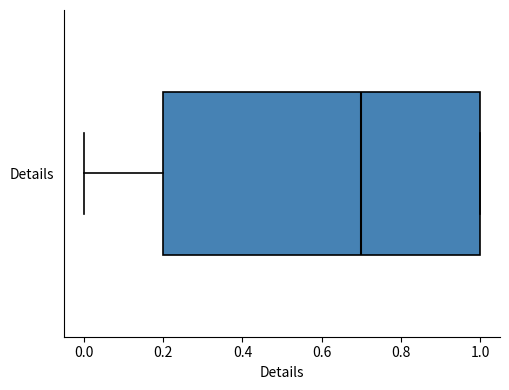

Read this box plot against the x-axis: the position of the median line, the range covered by the box, and the ends of both whiskers. The values are not printed on the chart, so give them approximately, as read against the axis.

median 0.7, box 0.2 to 1.0, whiskers 0.0 to 1.0